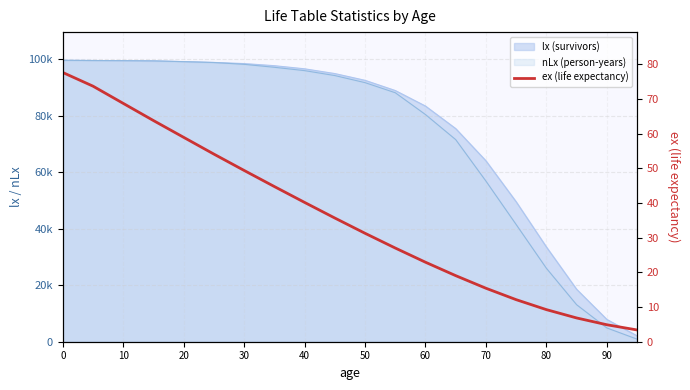

Reading left to right, what are all the values shown in this chart?

77.6	73.7	68.7	63.7	58.9	54.1	49.4	44.7	40.1	35.6	31.2	27.0	22.9	19.0	15.4	12.1	9.2	6.8	4.9	3.4